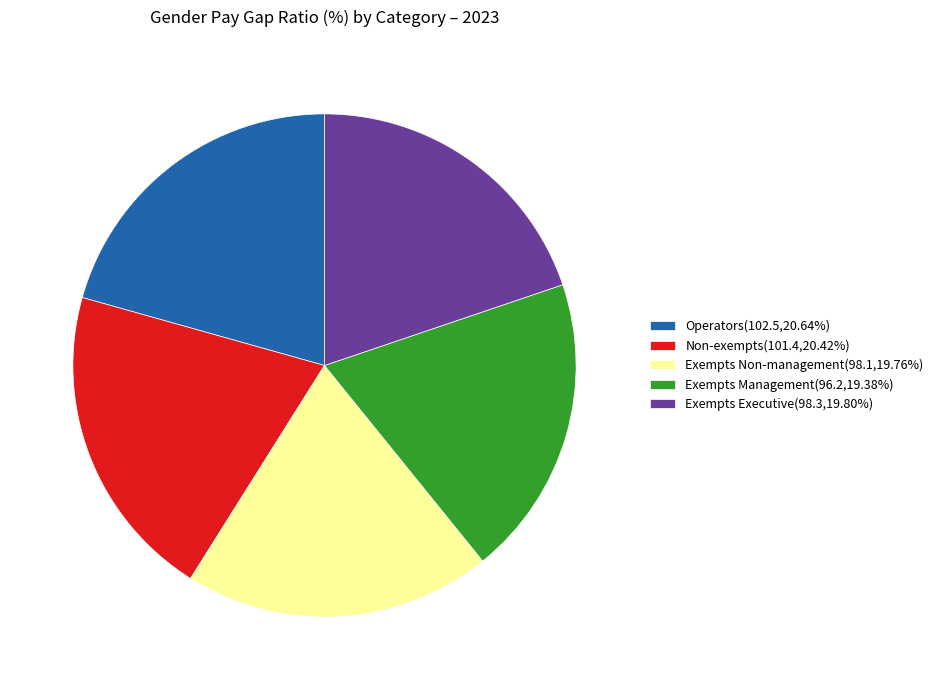

Combined, do Exempts Executive(98.3,19.80%) and Exempts Non-management(98.1,19.76%) account for over 50%?

No